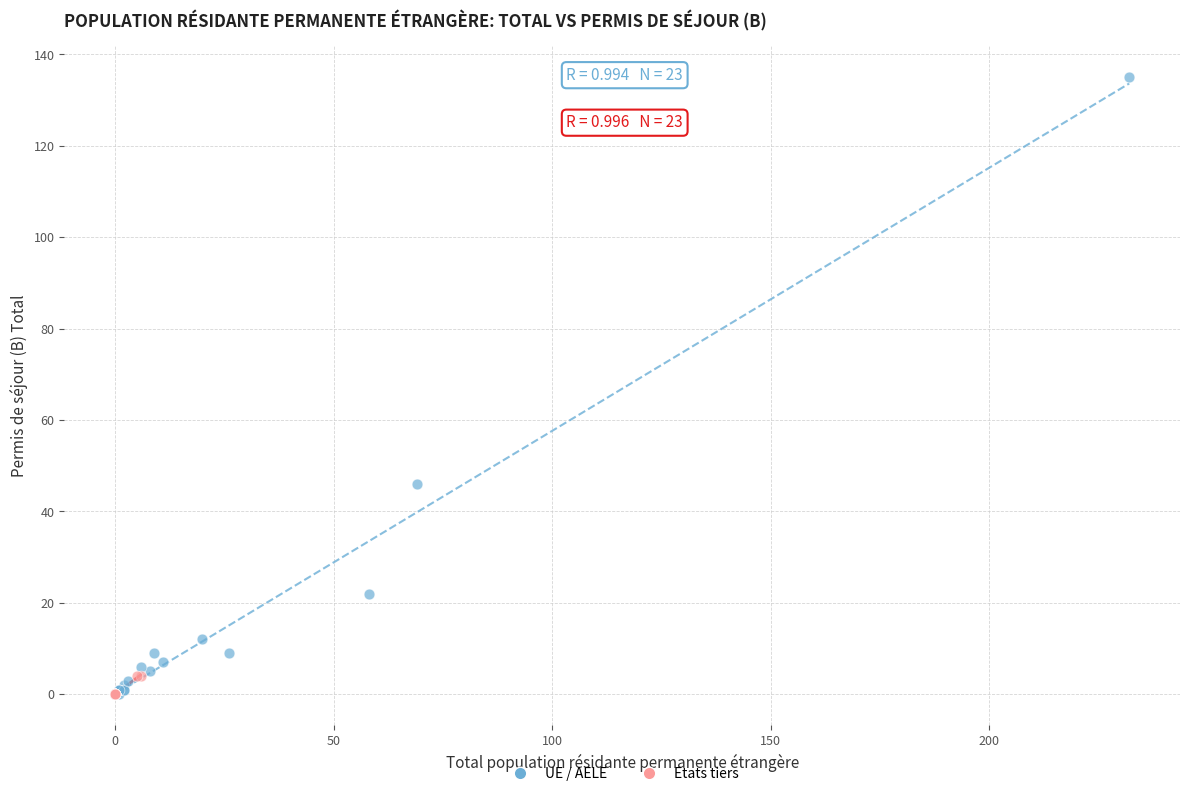

Which series contains the highest Y value?

UE / AELE